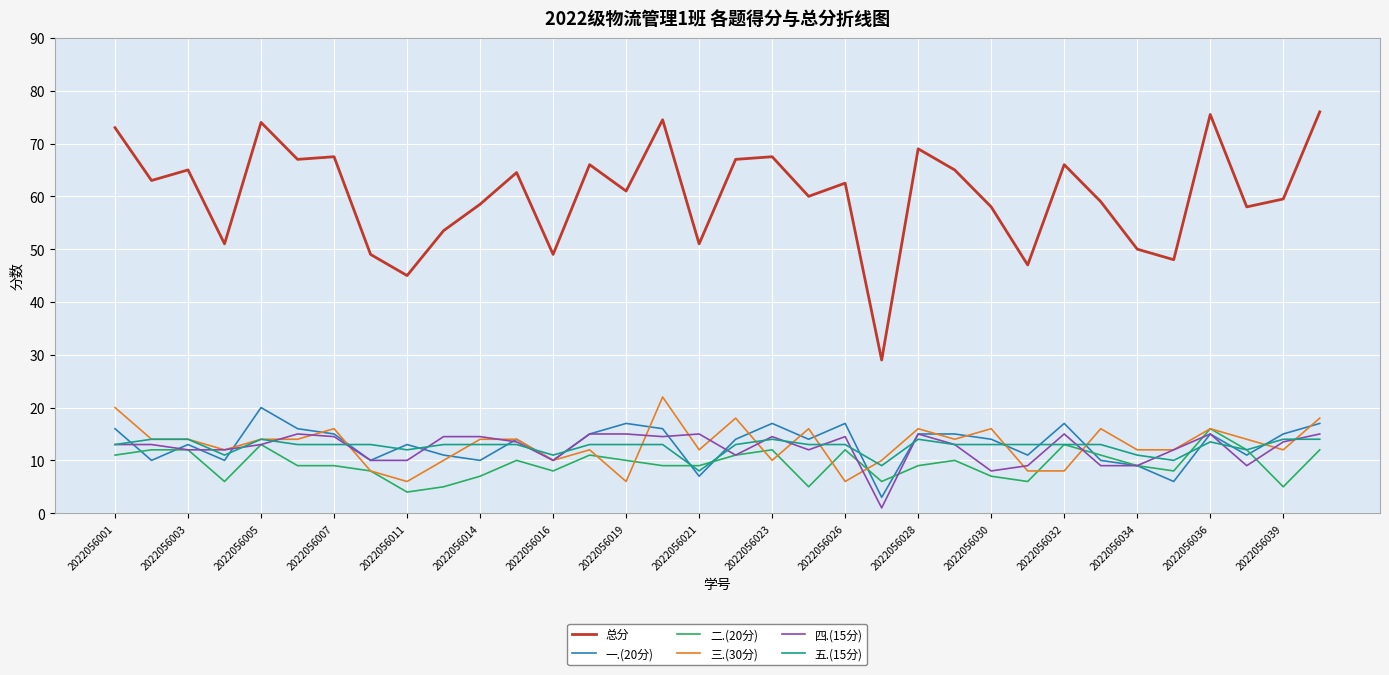

What is the highest value of the 总分 series?

76.0